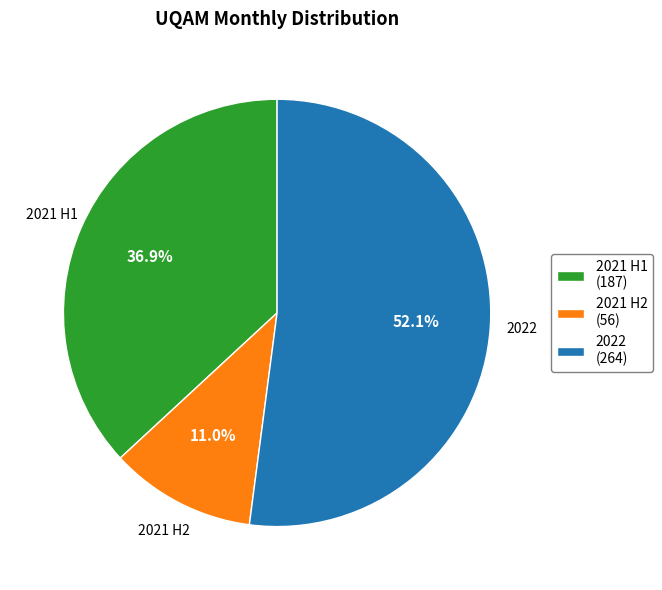

Rank the categories by value from lowest to highest.

2021 H2 (56), 2021 H1 (187), 2022 (264)